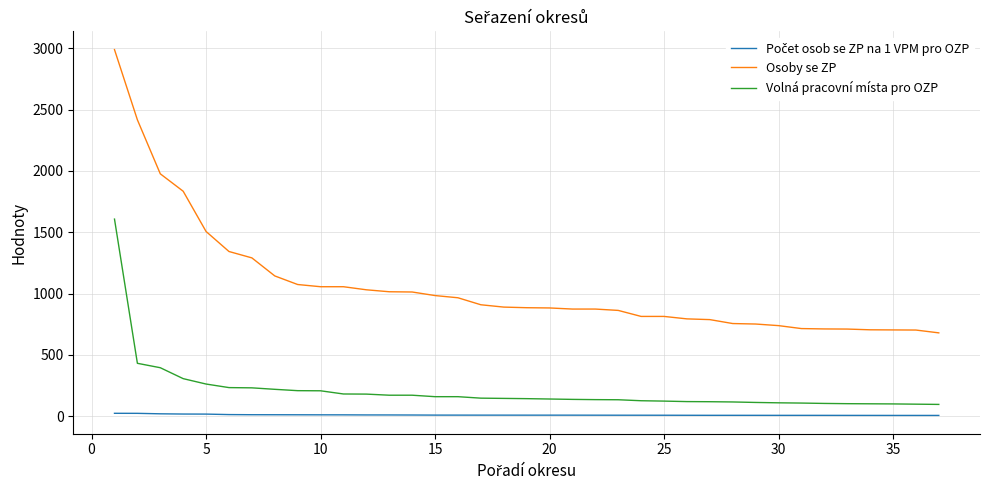

Which series has the largest total across all categories?

Osoby se ZP